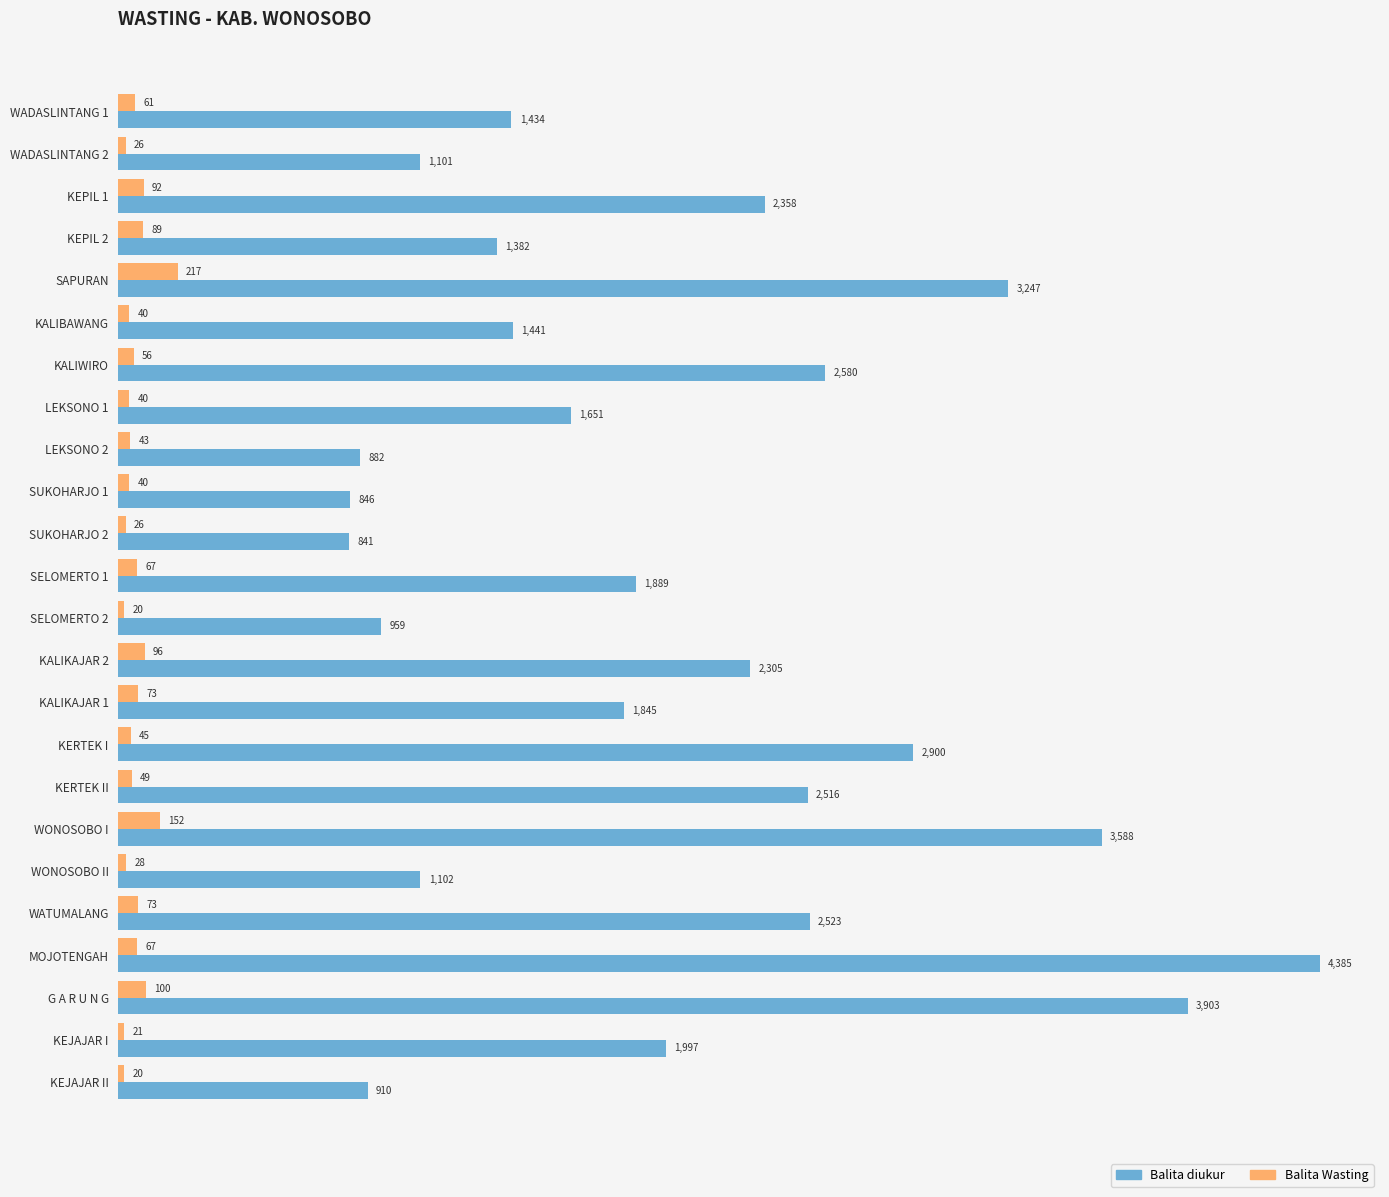

At how many categories does at least one series exceed 383?

24